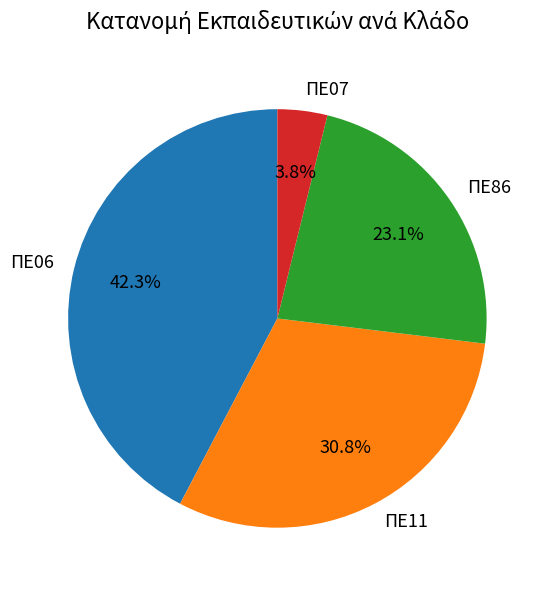

Is the sum of ΠΕ11 and ΠΕ06 greater than half?

Yes